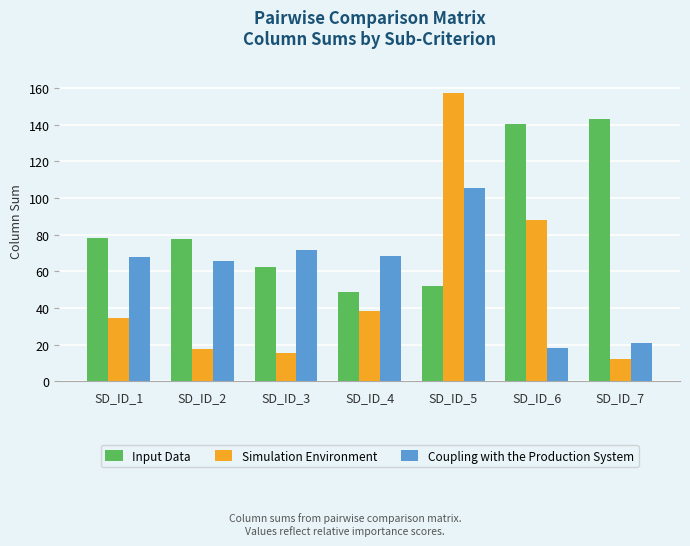

Which series has the largest range (max minus min)?

Simulation Environment